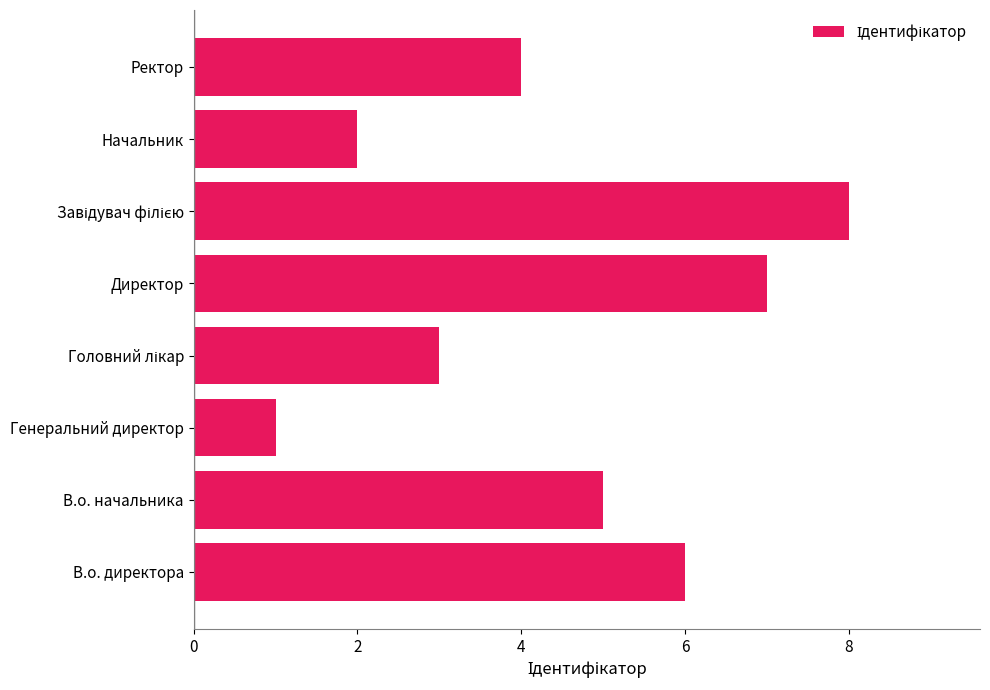

What is the difference between the maximum and minimum values?

7